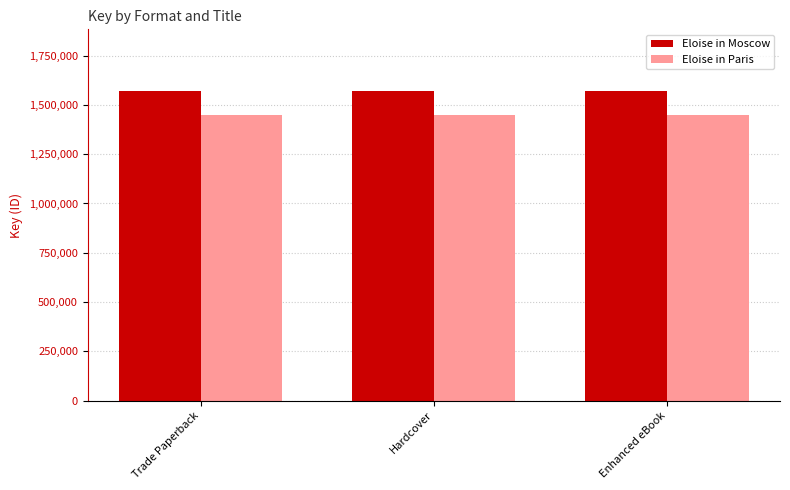

What is the sum of the Eloise in Paris values at Trade Paperback and Enhanced eBook?

2900416